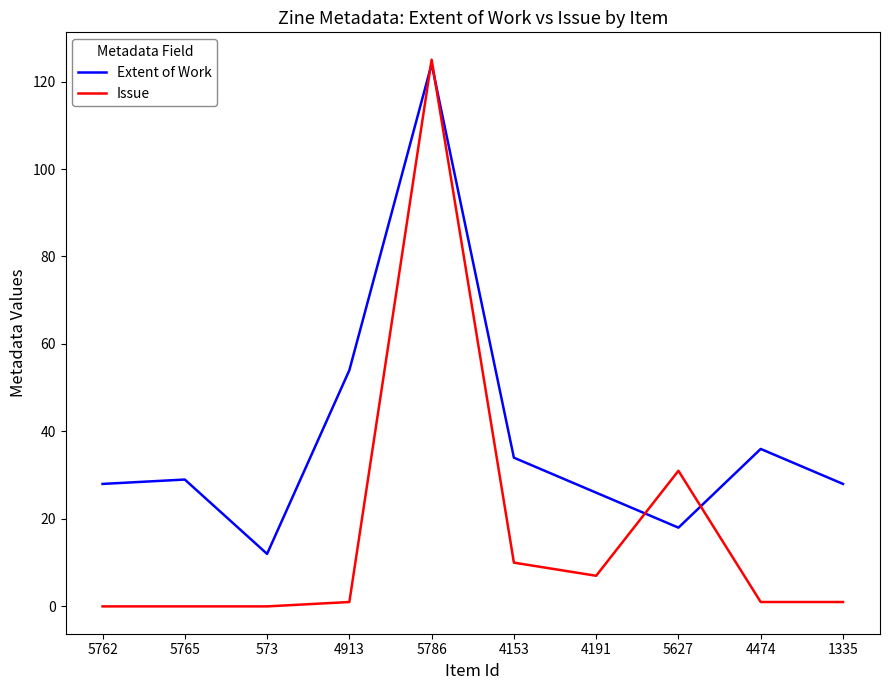

In Extent of Work, how many points are higher than both neighbors (excluding endpoints)?

3